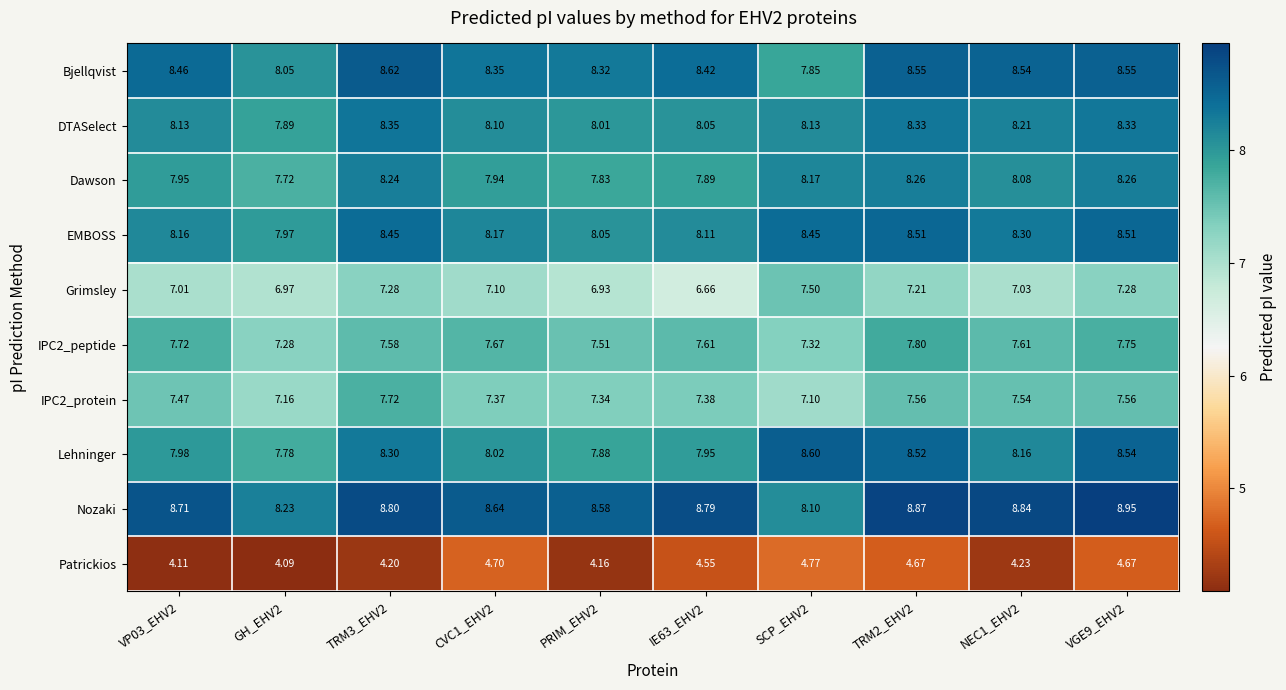

Which series has the largest total across all categories?

Nozaki